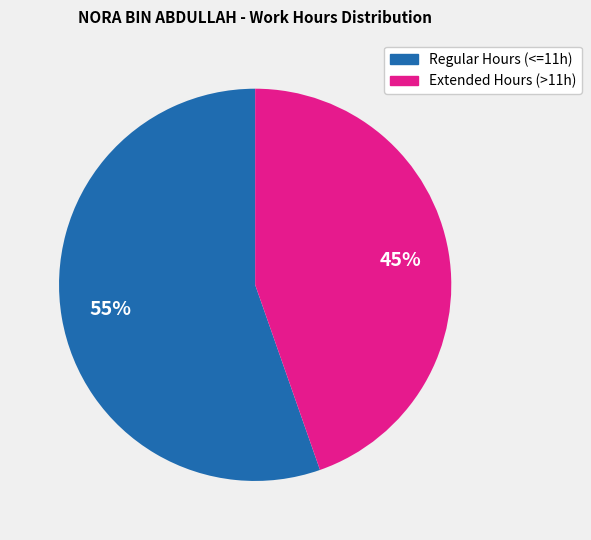

Is there any slice that represents more than half of the pie?

Yes